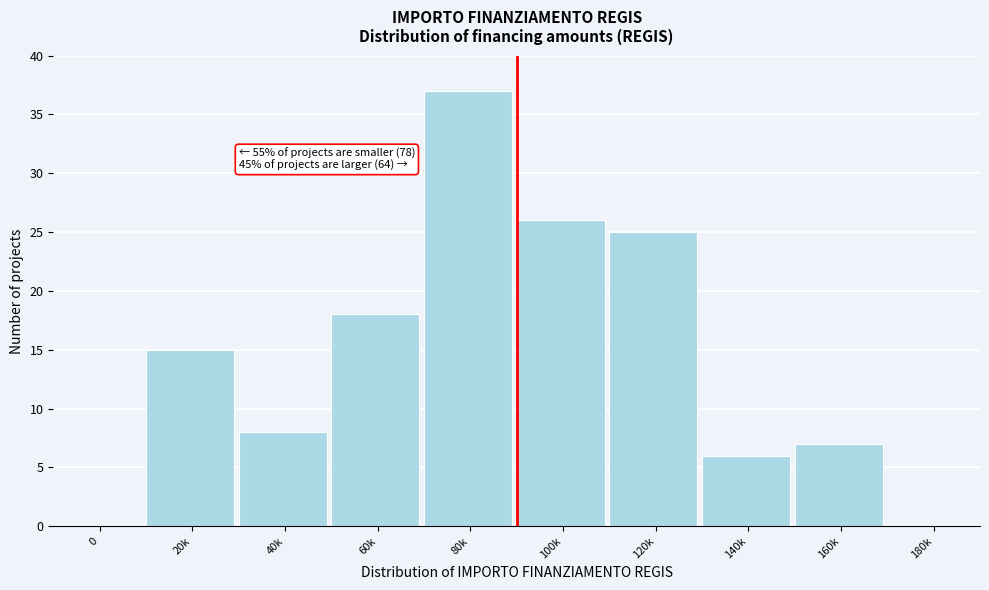

Reading right to left, what are all the values shown in this chart?

180k=0	160k=7	140k=6	120k=25	100k=26	80k=37	60k=18	40k=8	20k=15	0=0